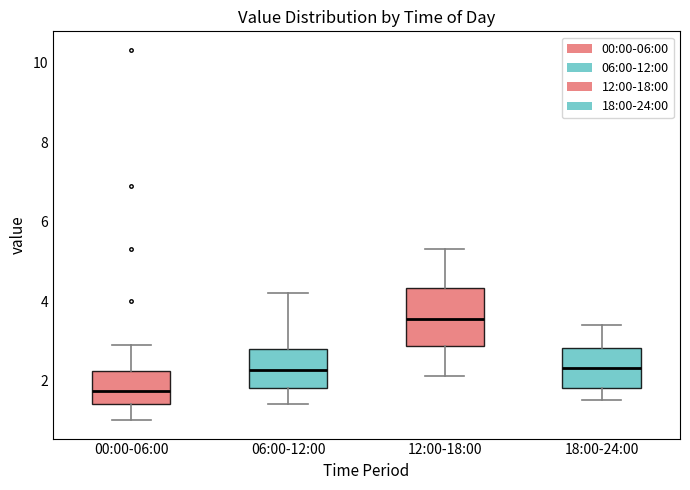

Reading left to right, read every box against the y-axis: the position of its median line, the range the box covers, and the ends of its whiskers. The values are not printed on the chart, so give them approximately, as read against the axis.

00:00-06:00: median 1.8, box 1.4 to 2.2, whiskers 1.0 to 3.0
06:00-12:00: median 2.2, box 1.8 to 2.8, whiskers 1.4 to 4.2
12:00-18:00: median 3.6, box 2.8 to 4.4, whiskers 2.2 to 5.4
18:00-24:00: median 2.4, box 1.8 to 2.8, whiskers 1.6 to 3.4